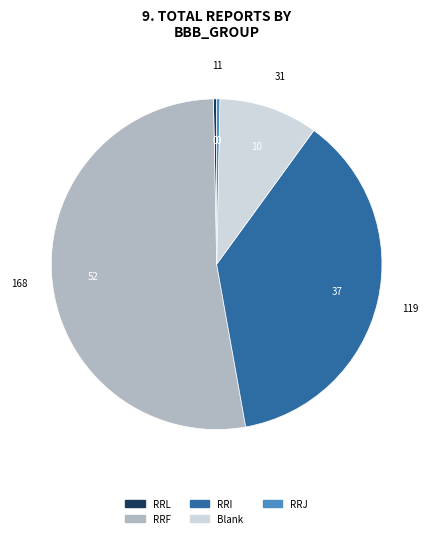

Is there any slice that represents more than half of the pie?

Yes